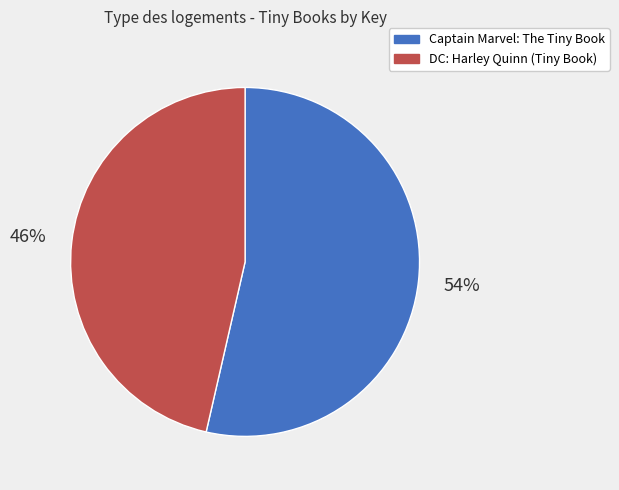

To the nearest percent, what is the average slice percentage?

50%